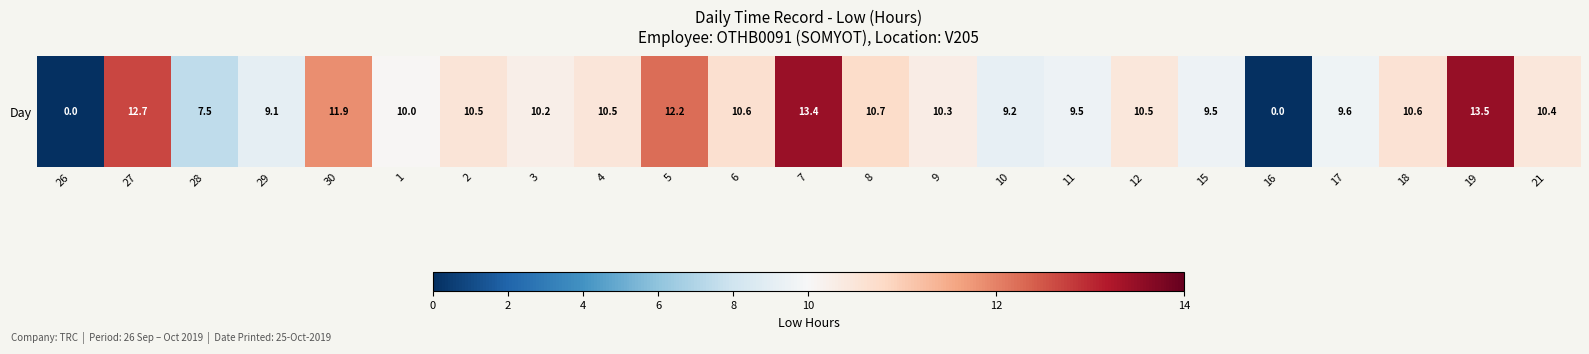

List the labels in order of value, smallest first.

26, 16, 28, 29, 10, 11, 15, 17, 1, 3, 9, 21, 12, 4, 2, 18, 6, 8, 30, 5, 27, 7, 19